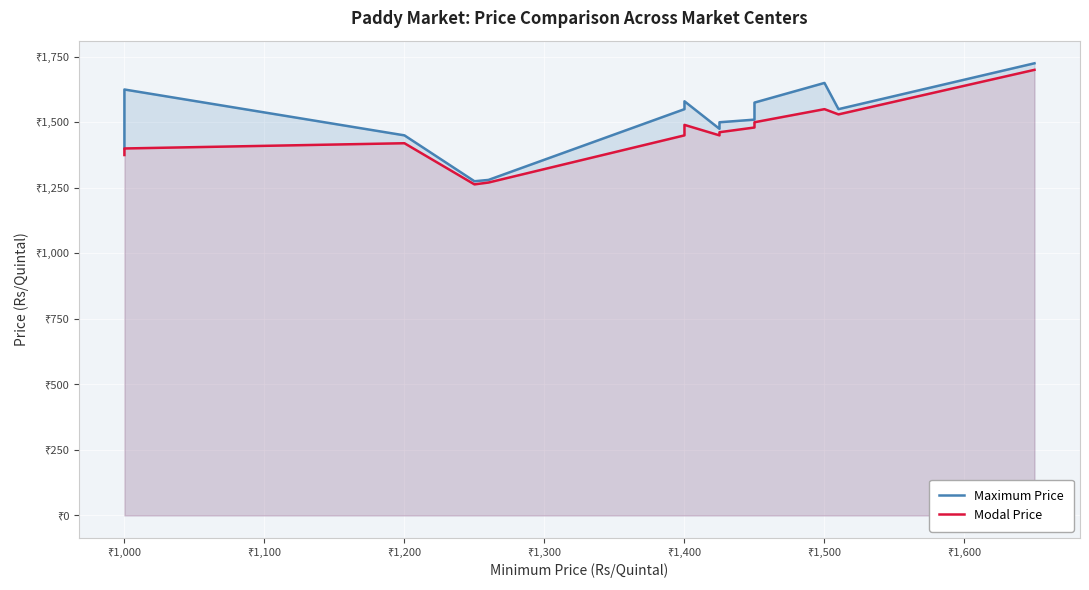

What is the value of the Modal Price point at the 13th from the left?

1530